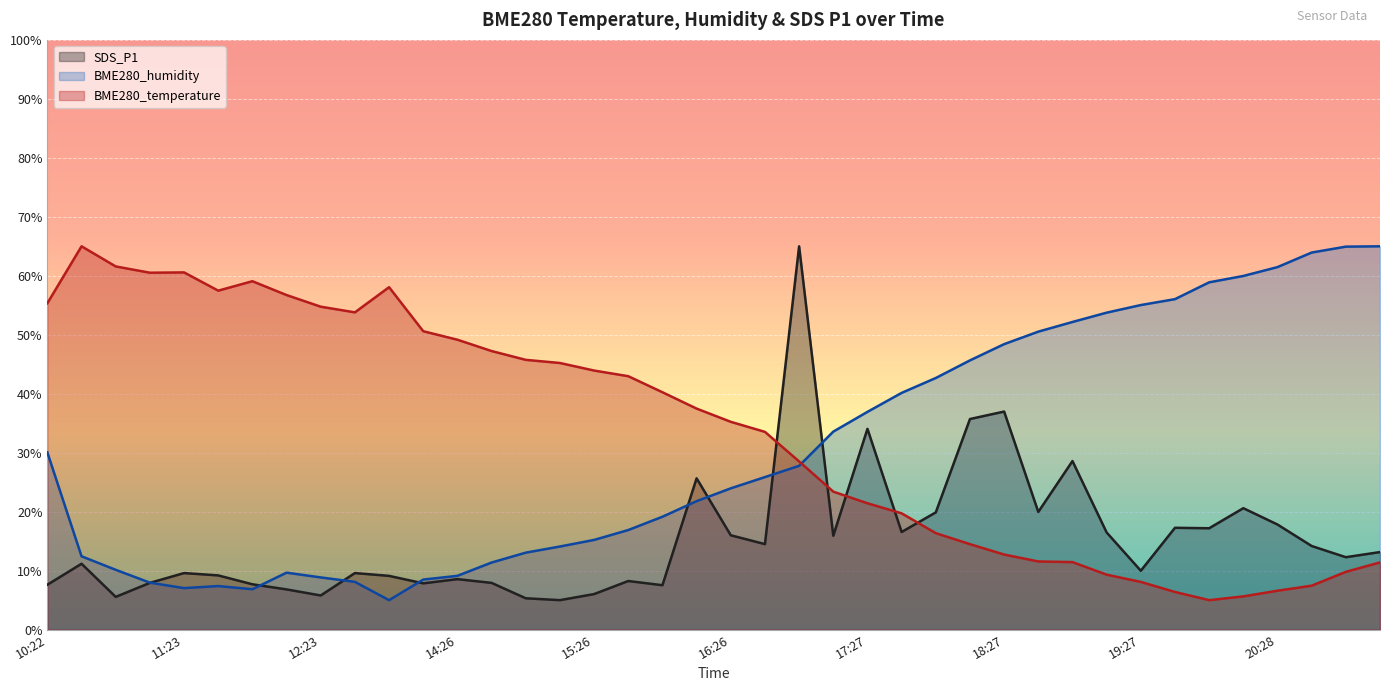

List the labels in order of SDS_P1 value, smallest first.

15:11, 14:56, 10:52, 12:23, 15:26, 12:08, 15:56, 10:22, 11:53, 14:10, 11:08, 14:41, 15:41, 14:26, 13:24, 11:38, 11:23, 12:54, 19:27, 10:37, 20:58, 21:13, 20:43, 16:41, 17:12, 16:26, 19:12, 17:42, 19:58, 19:43, 20:28, 17:57, 18:42, 20:13, 16:11, 18:57, 17:27, 18:12, 18:27, 16:56